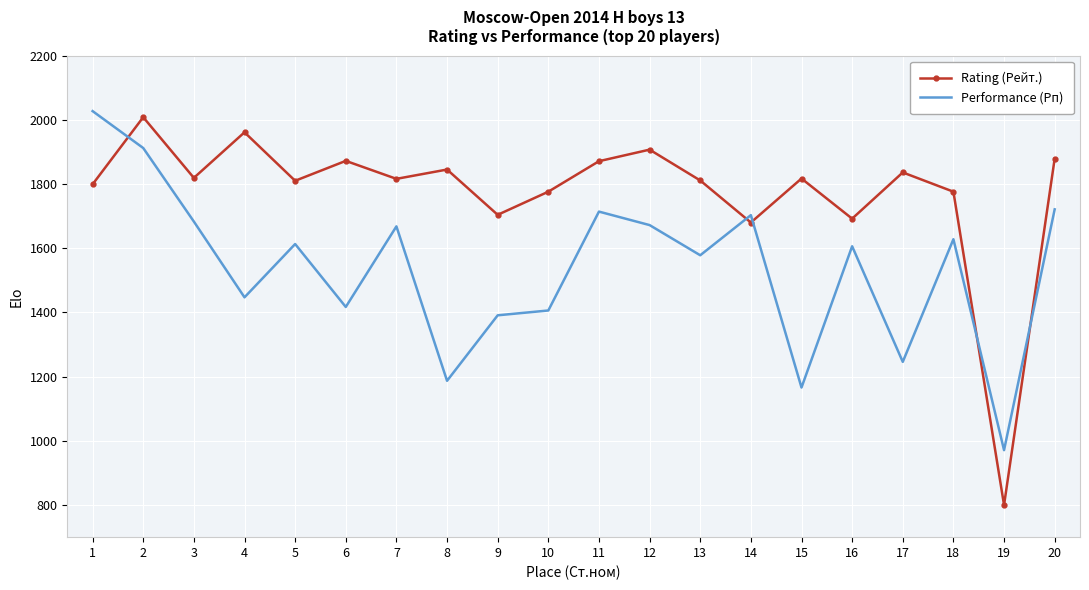

What is the smallest value displayed?

800